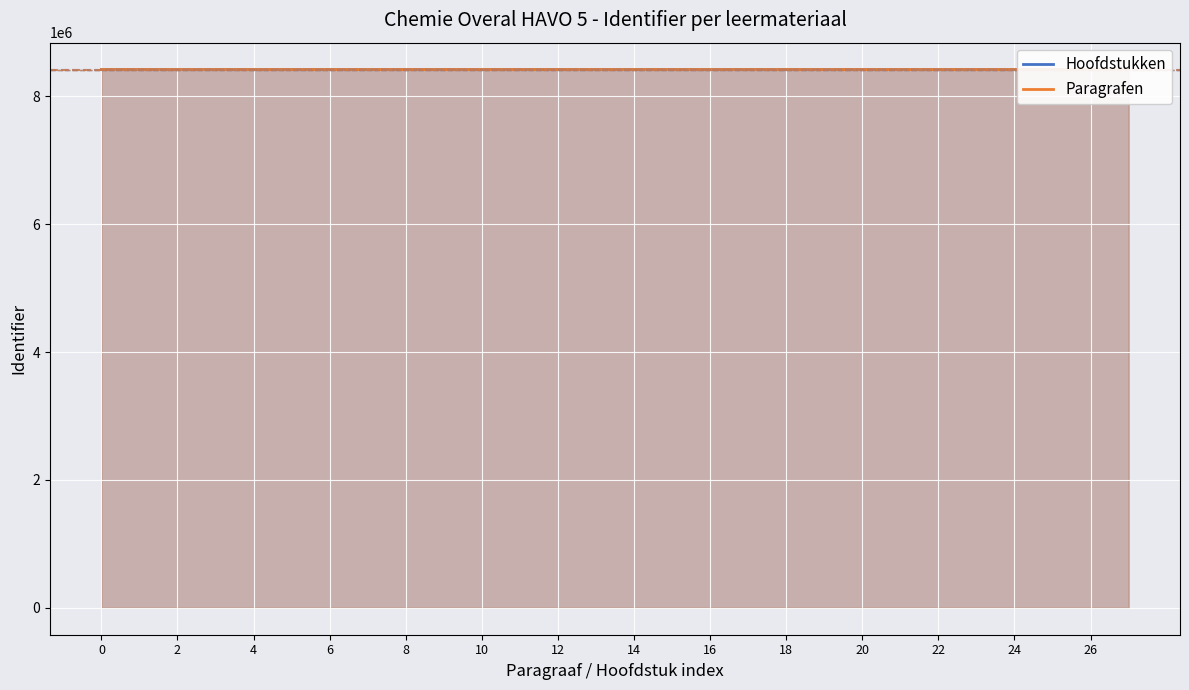

Which category has the highest value across all series?

27